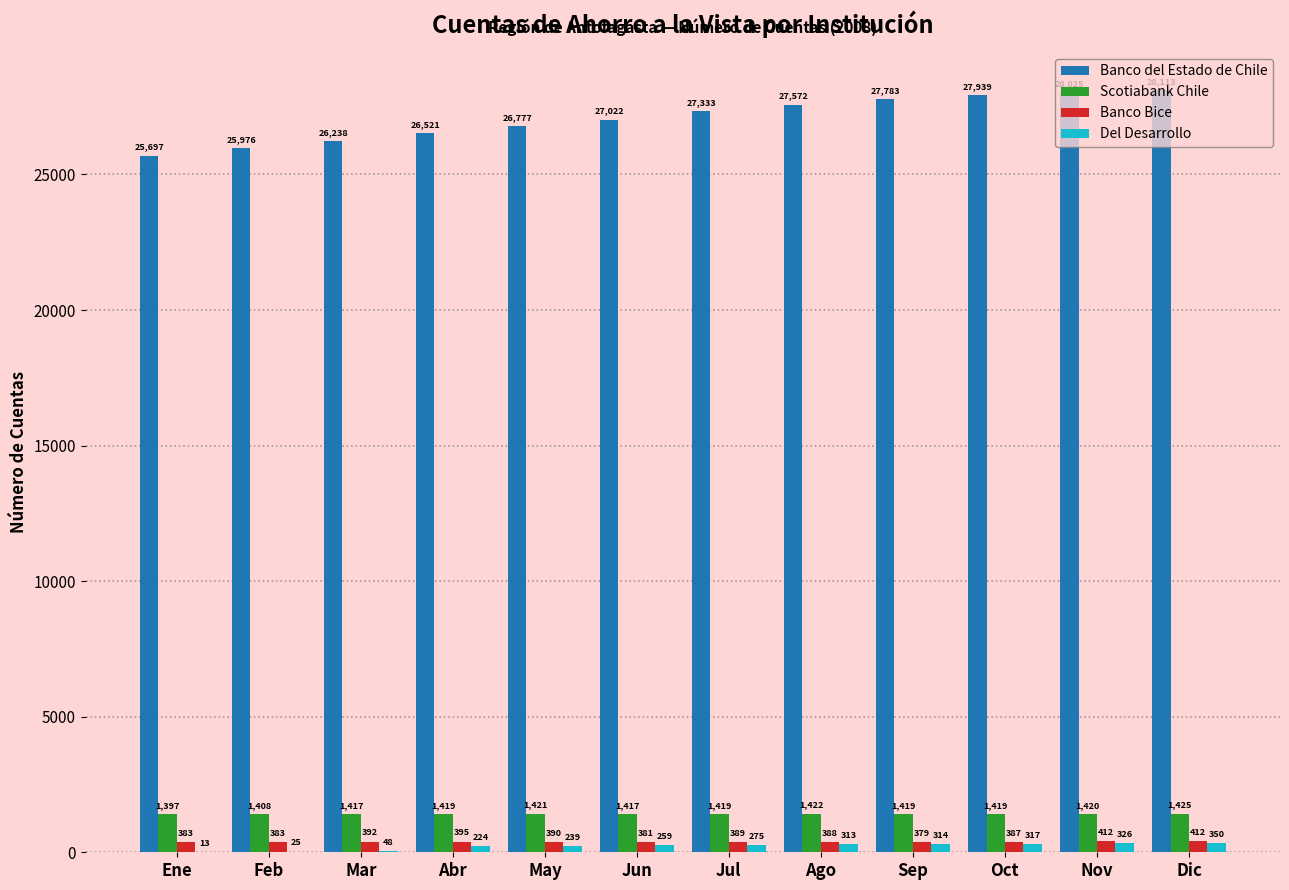

What is the total value across all series at Mar?

28095